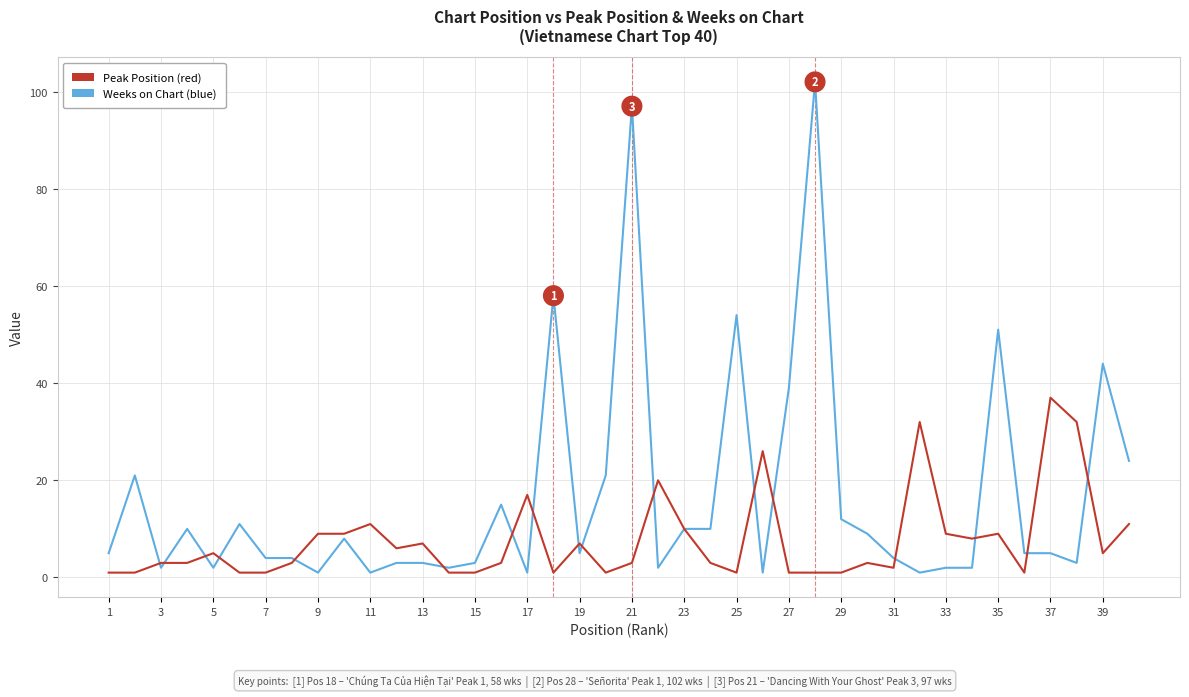

What is the greatest value displayed?

102